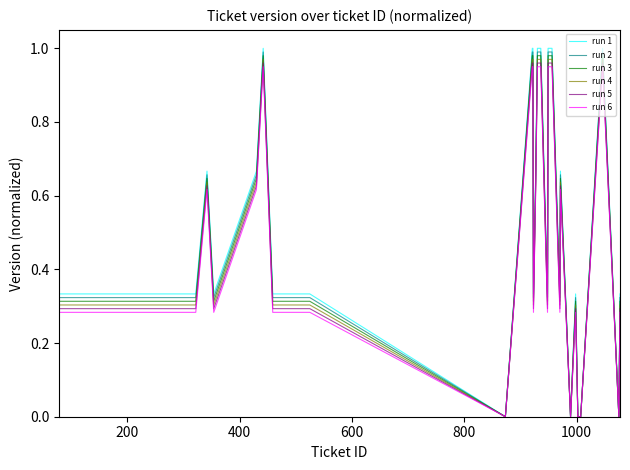

How many lines are shown in the chart?

6